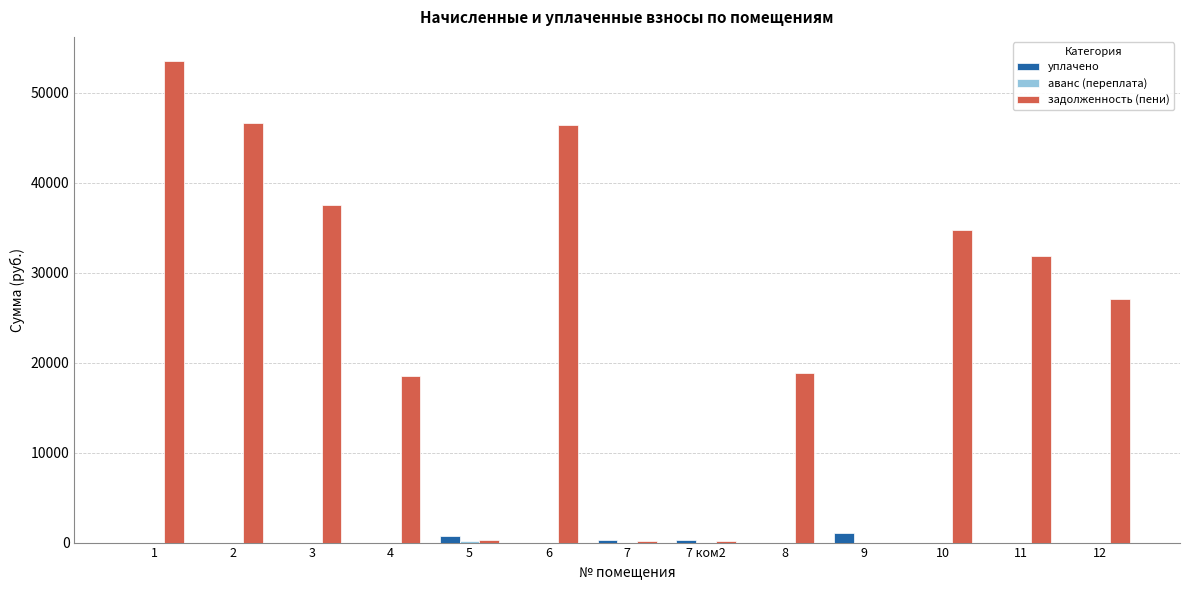

What is the greatest value displayed?

53538.3